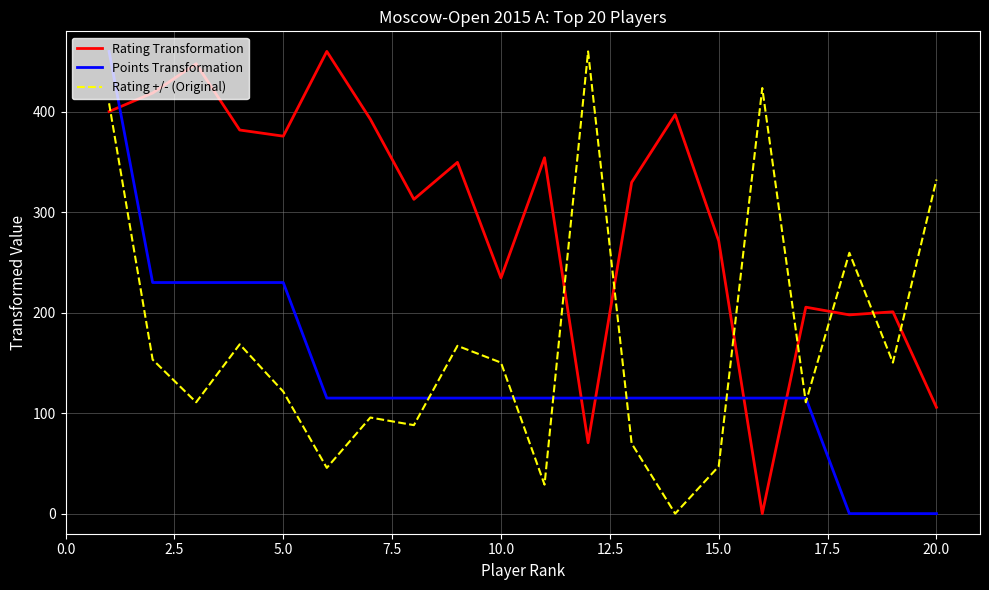

True or false: Rating Transformation and Points Transformation intersect in this chart.

True